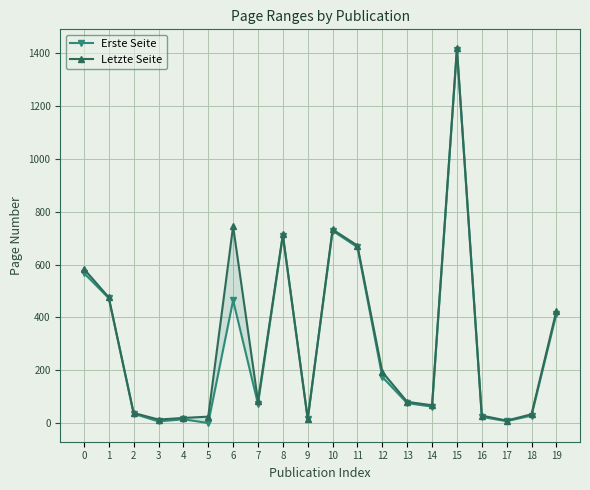

Reading left to right, list all the values displayed in this chart.

Erste Seite: 0=568	1=473	2=36	3=7	4=15	5=1	6=465	7=73	8=710	9=16	10=728	11=666	12=175	13=76	14=63	15=1412	16=24	17=8	18=29	19=414
Letzte Seite: 0=584	1=476	2=39	3=14	4=20	5=25	6=745	7=84	8=714	9=17	10=733	11=672	12=194	13=81	14=68	15=1419	16=29	17=10	18=34	19=425